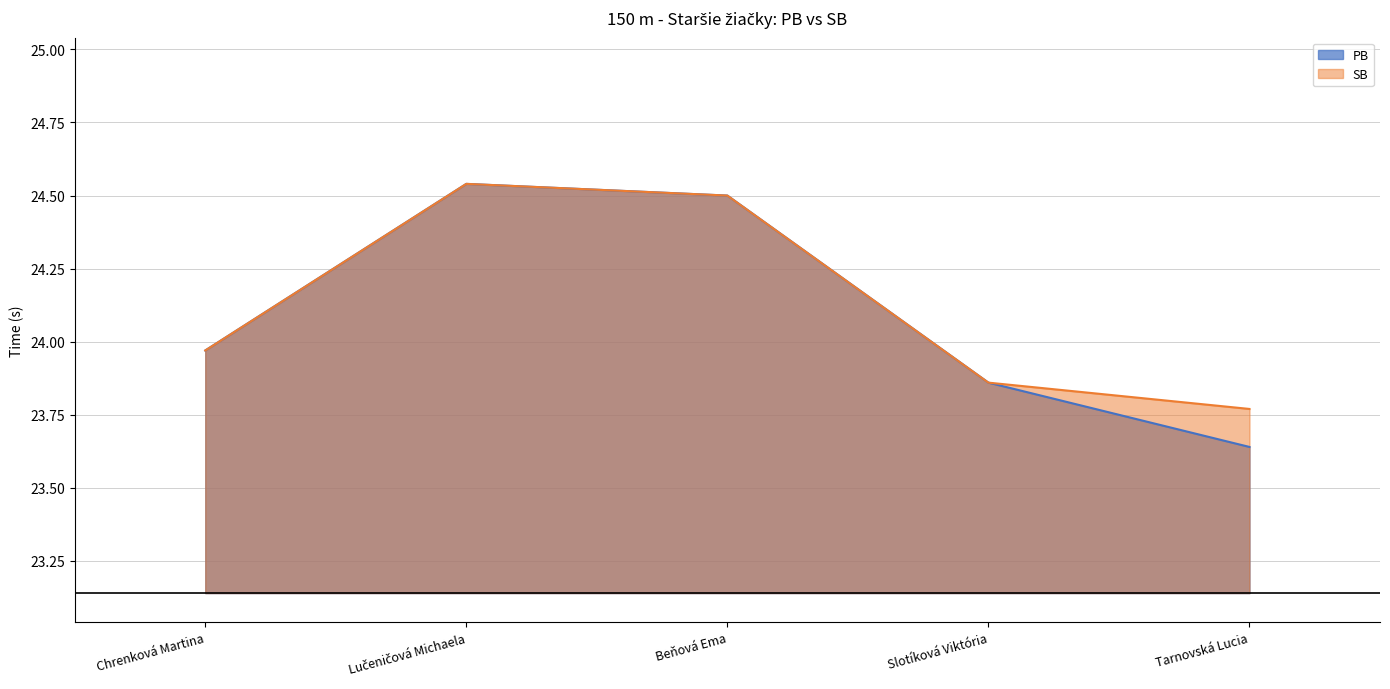

What is the difference between the maximum and minimum values in the SB series?

0.8